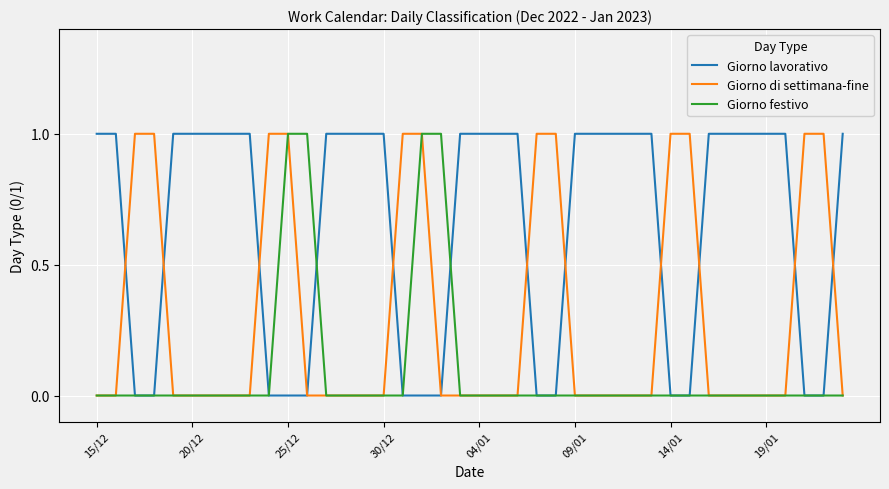

What is the difference between the second highest and minimum values in the Giorno lavorativo series?

1